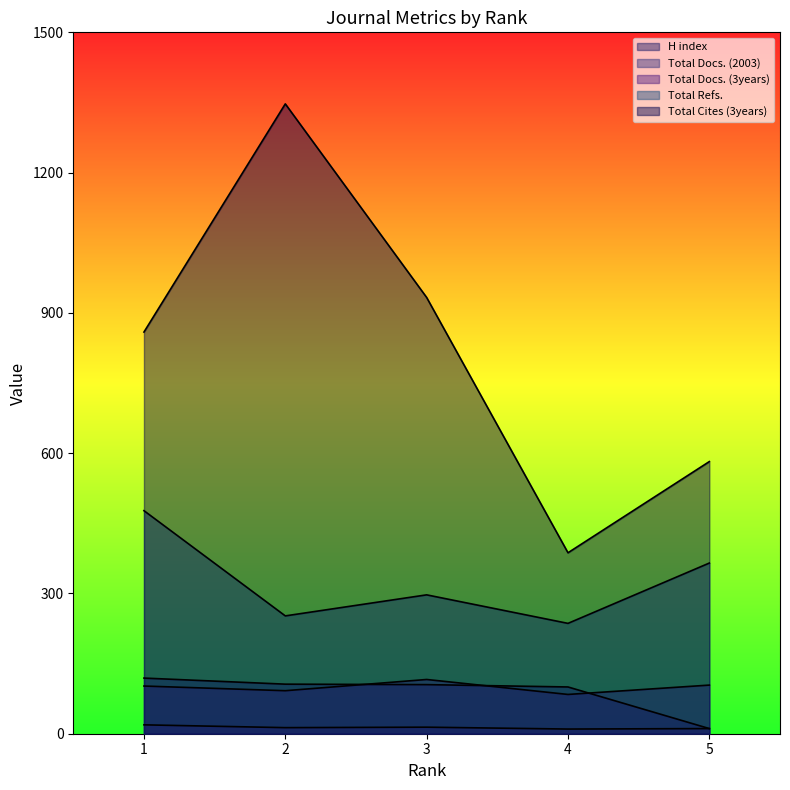

What is the difference between the Total Cites (3years) values at 5 and 3?

351